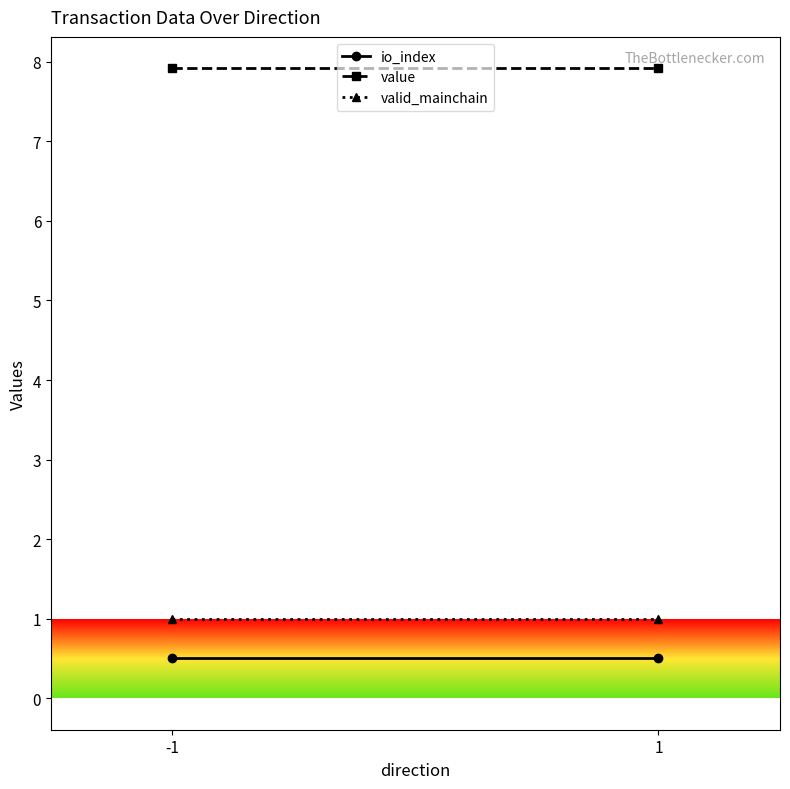

Rank the series by their maximum value, from highest to lowest.

value, valid_mainchain, io_index